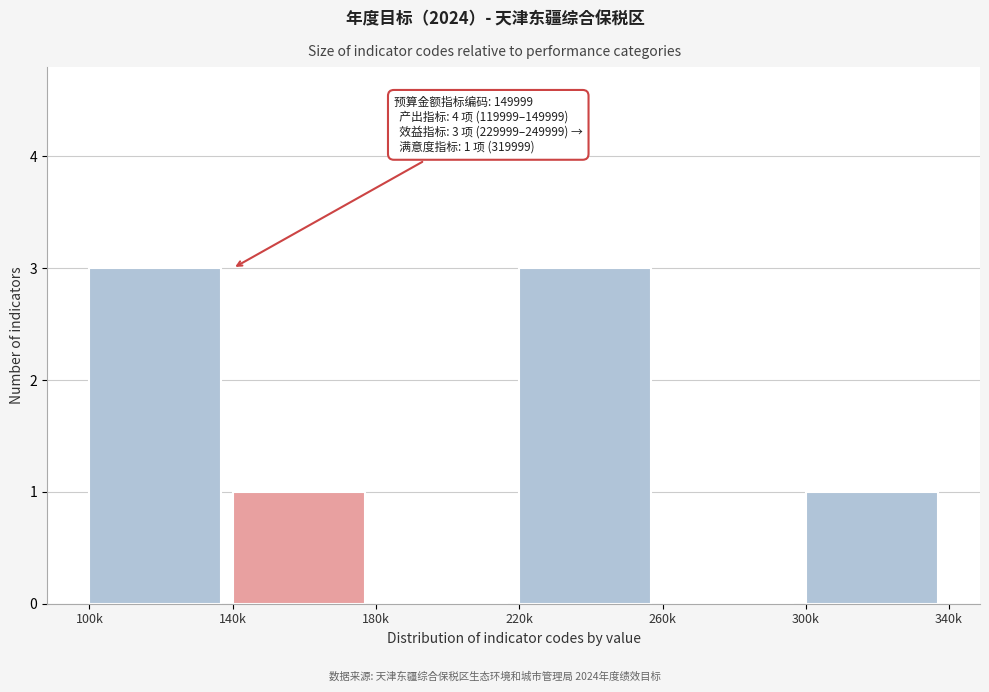

Reading left to right, what are all the values shown in this chart?

100k=3	140k=1	180k=0	220k=3	260k=0	300k=1